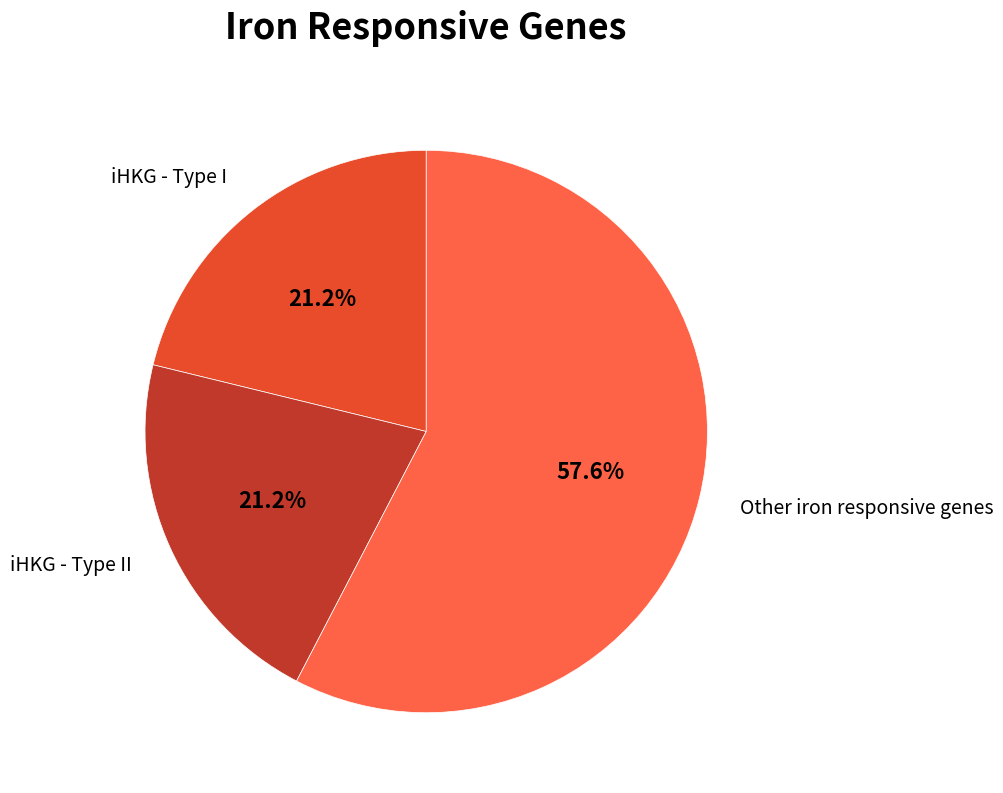

How many slices are in this pie chart?

3